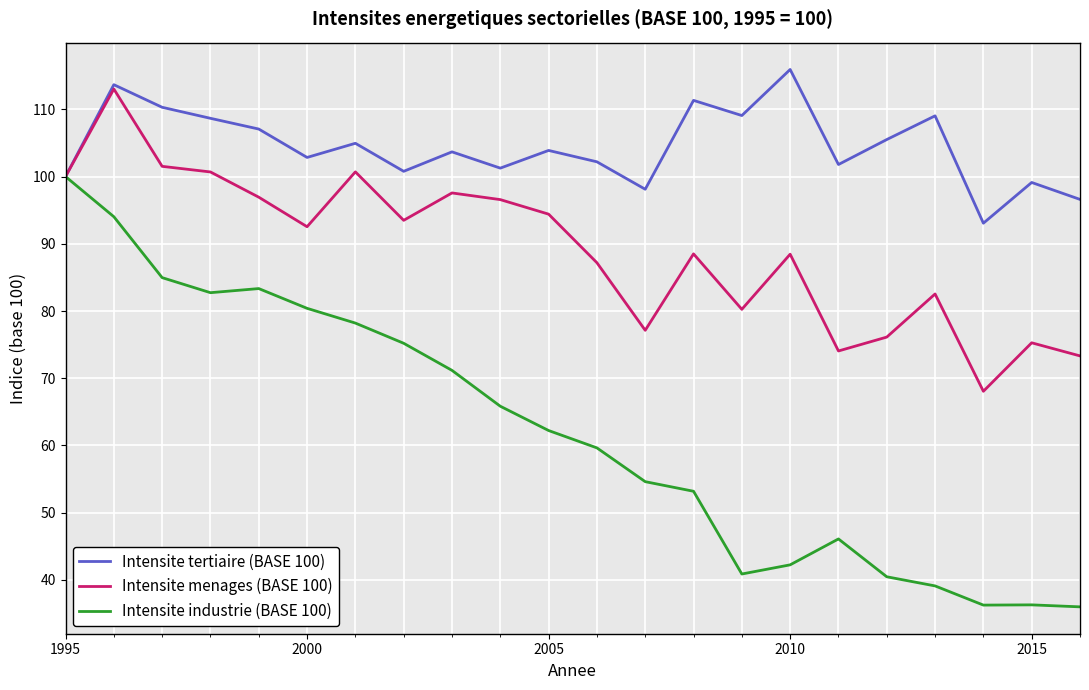

What is the smallest value displayed?

36.0